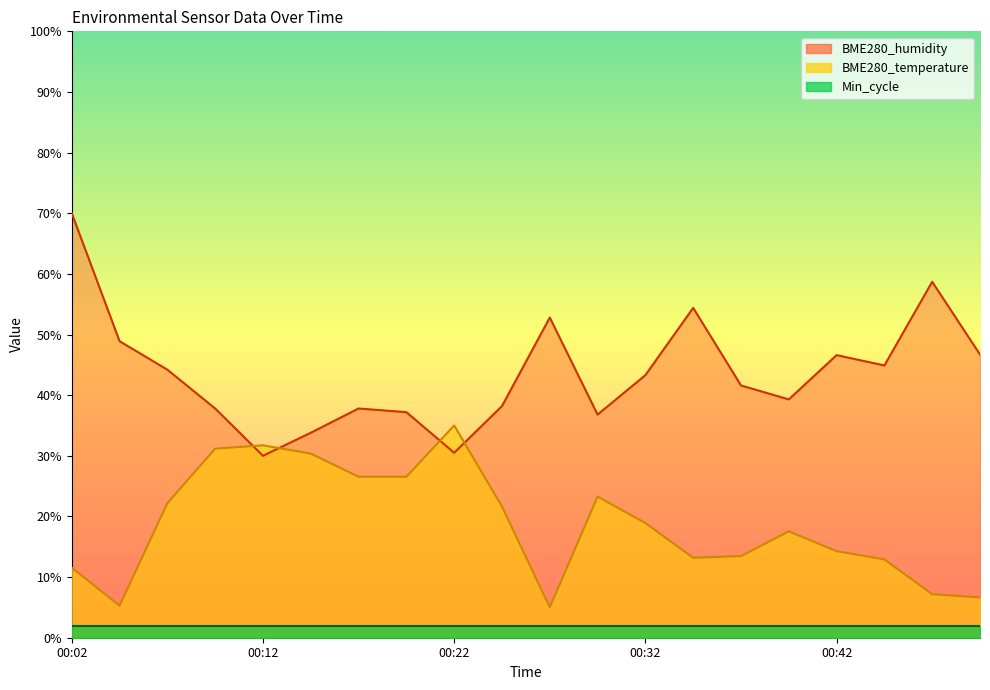

At how many categories does at least one series exceed 5?

20